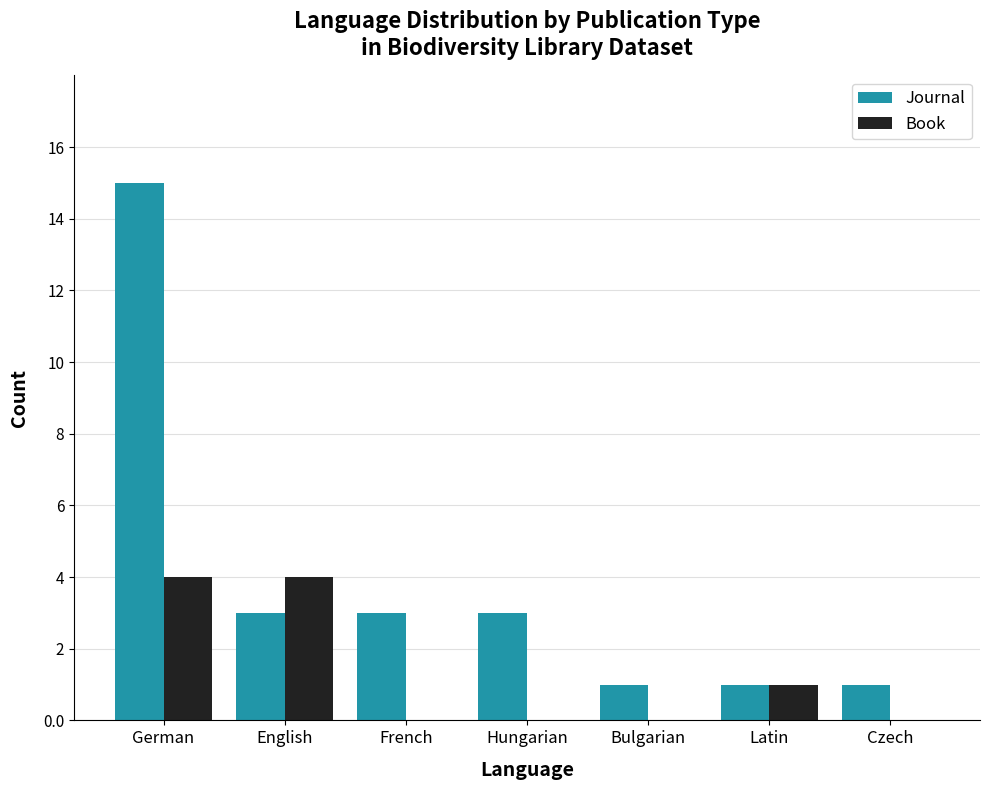

Does the chart contain stacked bars?

No